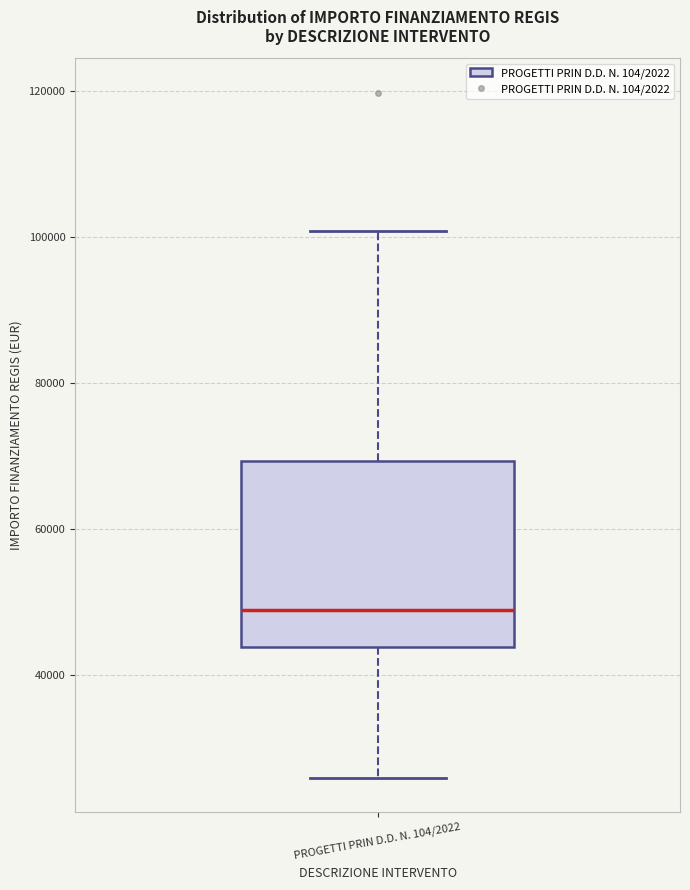

Where does the lower whisker of the box for PROGETTI PRIN D.D. N. 104/2022 end on the y-axis? The values are not printed on the chart, so give them approximately, as read against the axis.

26000